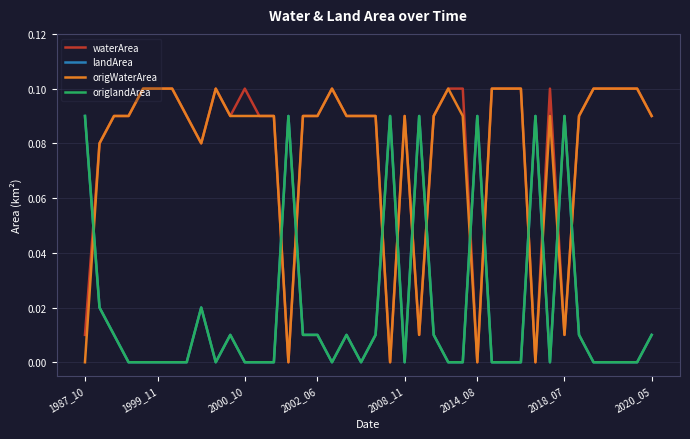

Does the chart display data point markers on the line(s)?

No